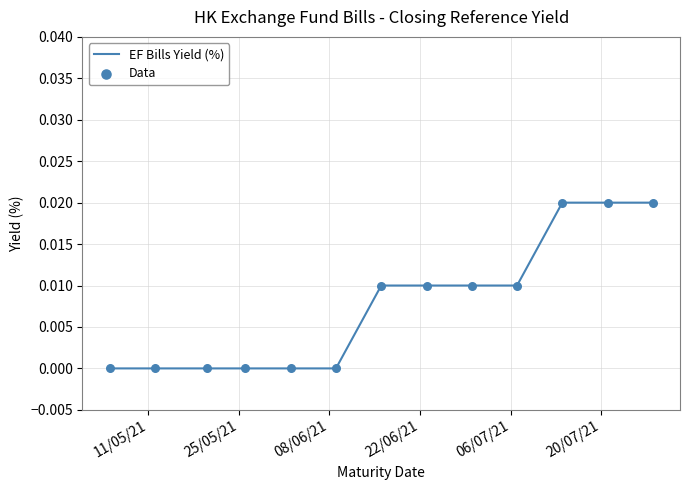

How many lines are shown in the chart?

1